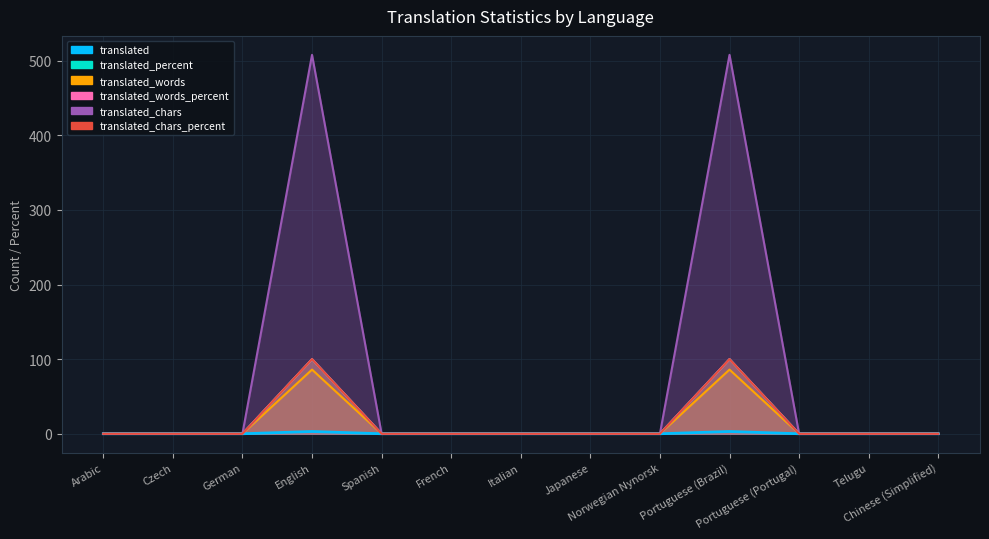

Is the value of translated_chars at Portuguese (Portugal) greater than the value of translated at Japanese?

No